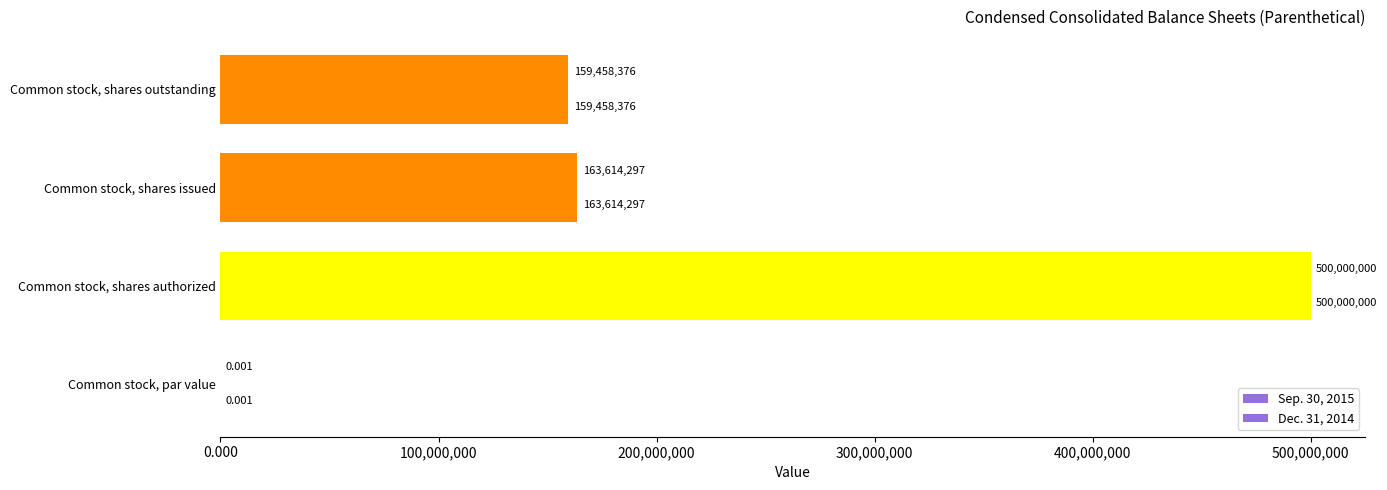

What is the difference between the maximum and minimum values in the Dec. 31, 2014 series?

500000000.0